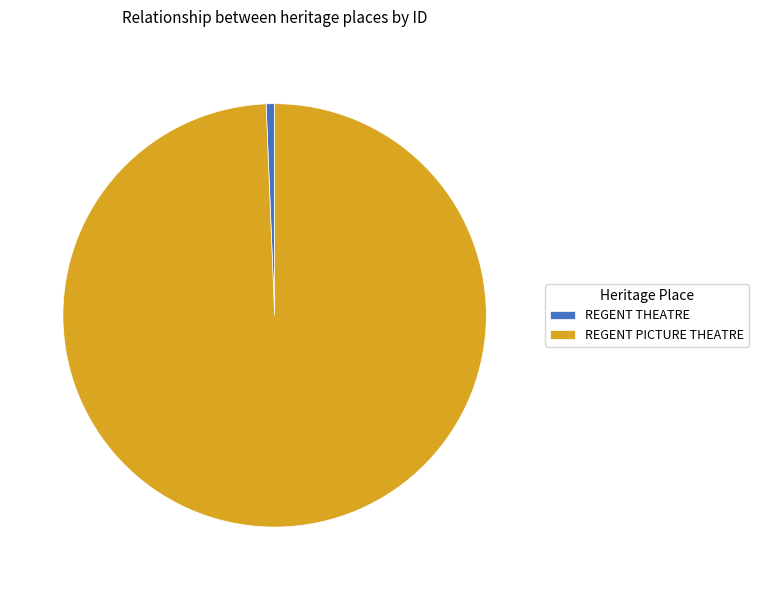

Rank the categories by value from lowest to highest.

REGENT THEATRE, REGENT PICTURE THEATRE